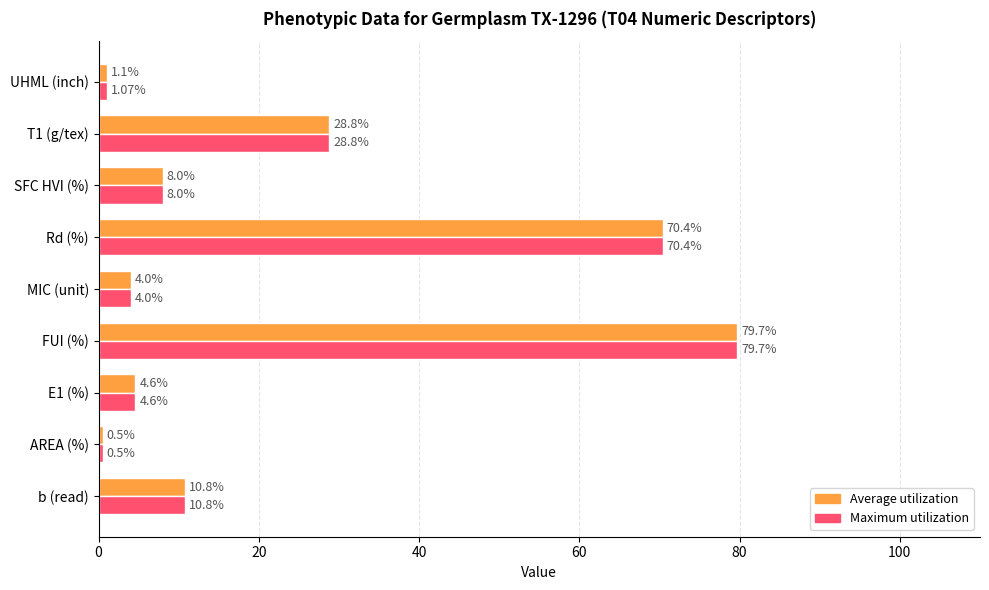

What is the average value of the Maximum utilization series?

23.1